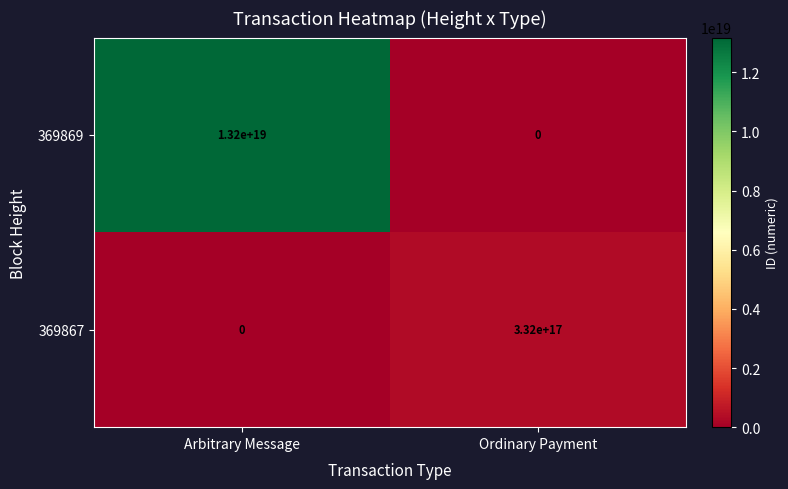

Which series has the largest total across all categories?

369869